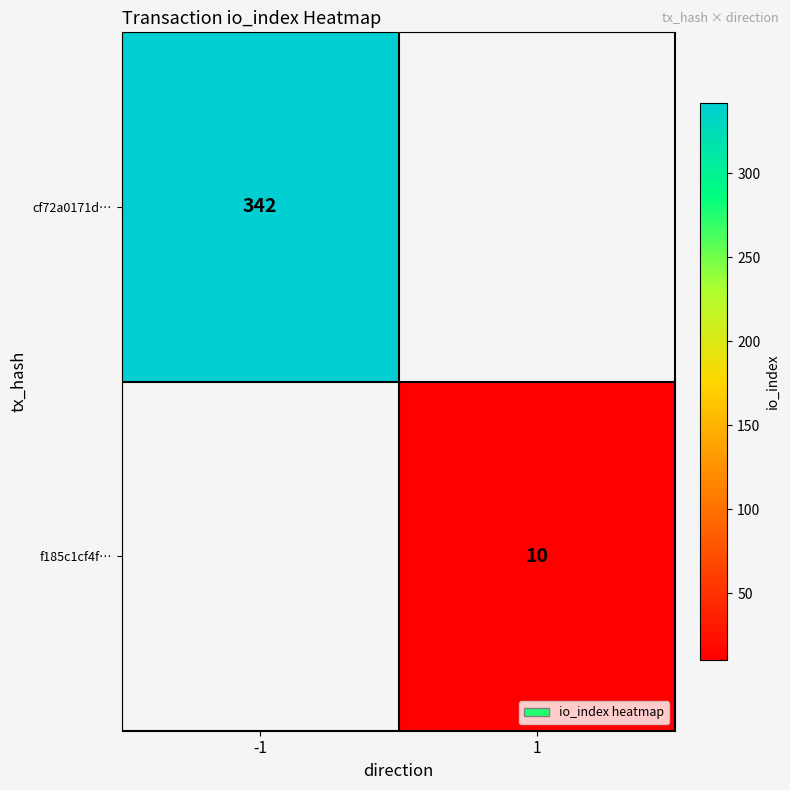

True or false: f185c1cf4f… has a value of 2 at 1.

False